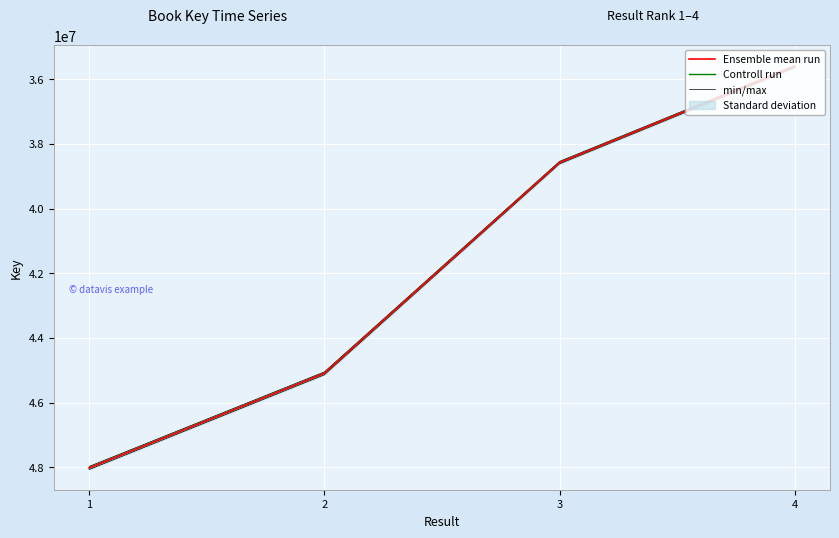

List the labels in order of Ensemble mean run value, largest first.

1, 2, 3, 4